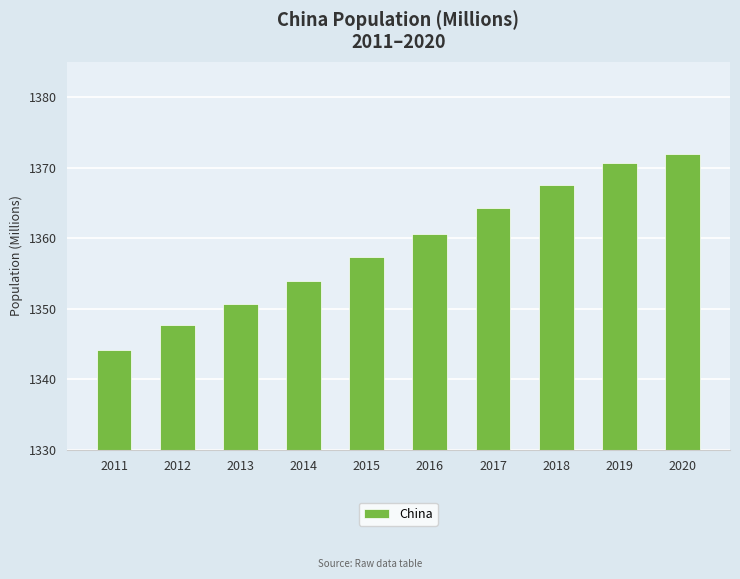

How many bars are there in total?

10